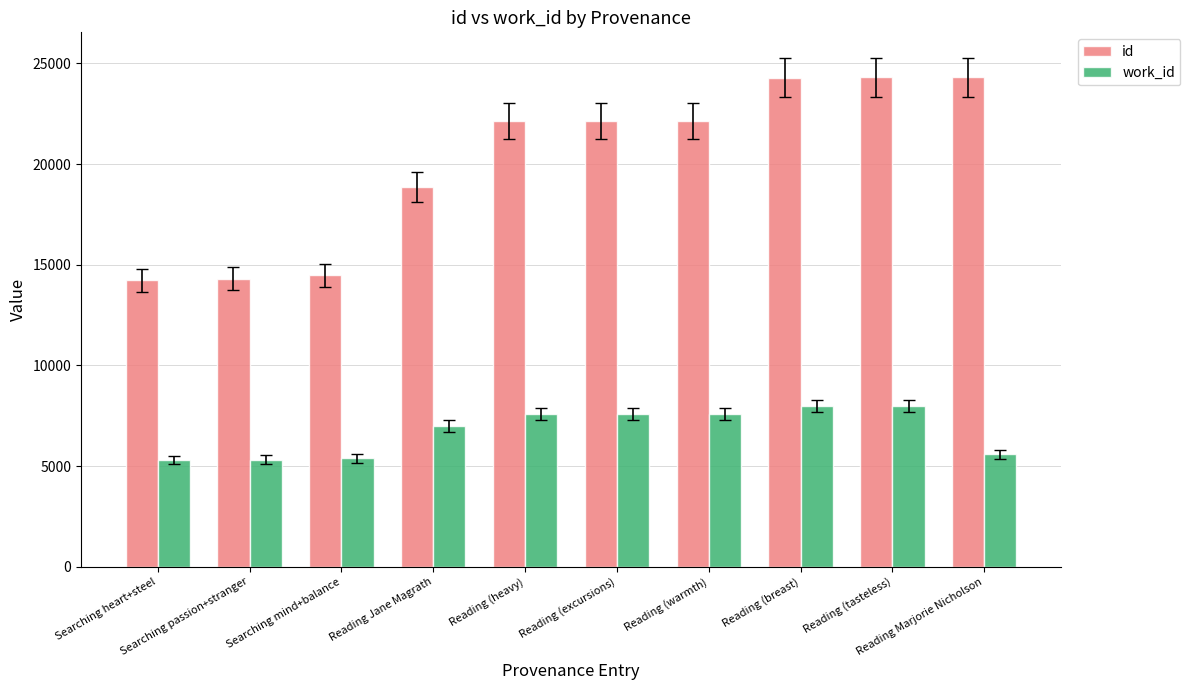

Rank the series by their maximum value, from highest to lowest.

id, work_id